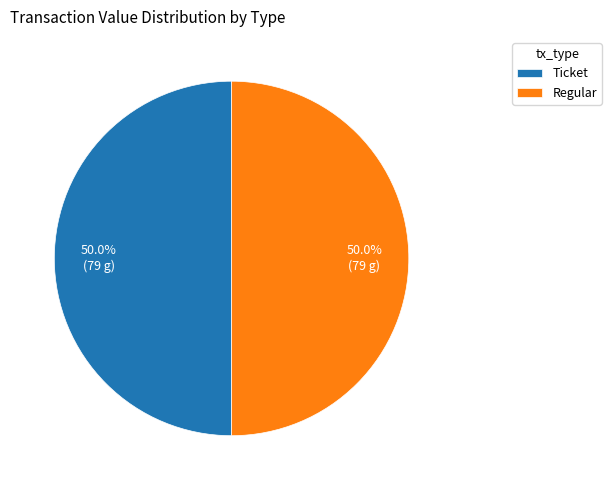

To the nearest percent, what is the difference between the largest and smallest slice percentages?

0%